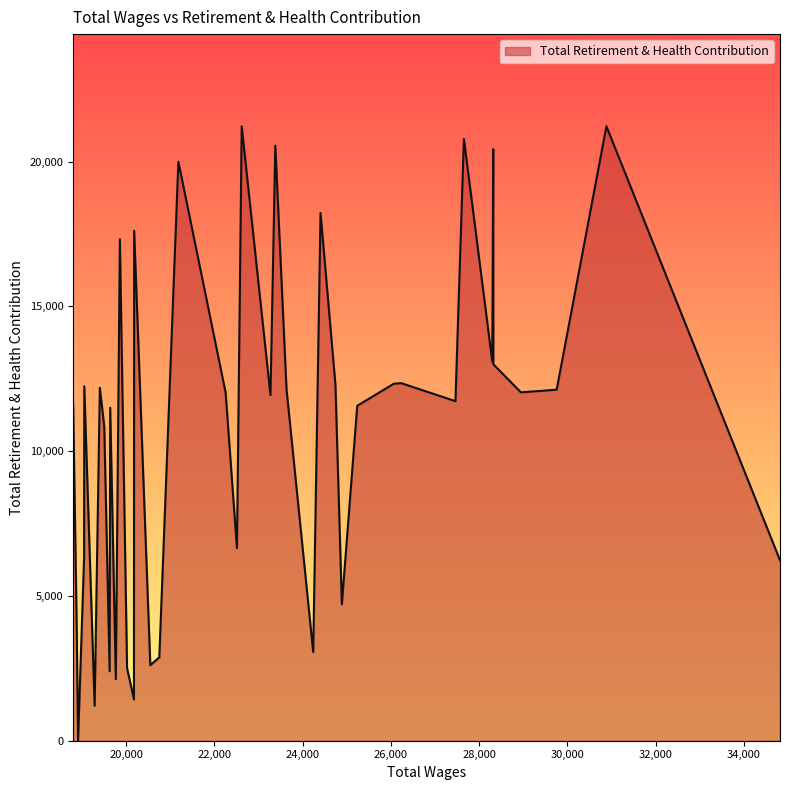

What is the greatest value displayed?

21220